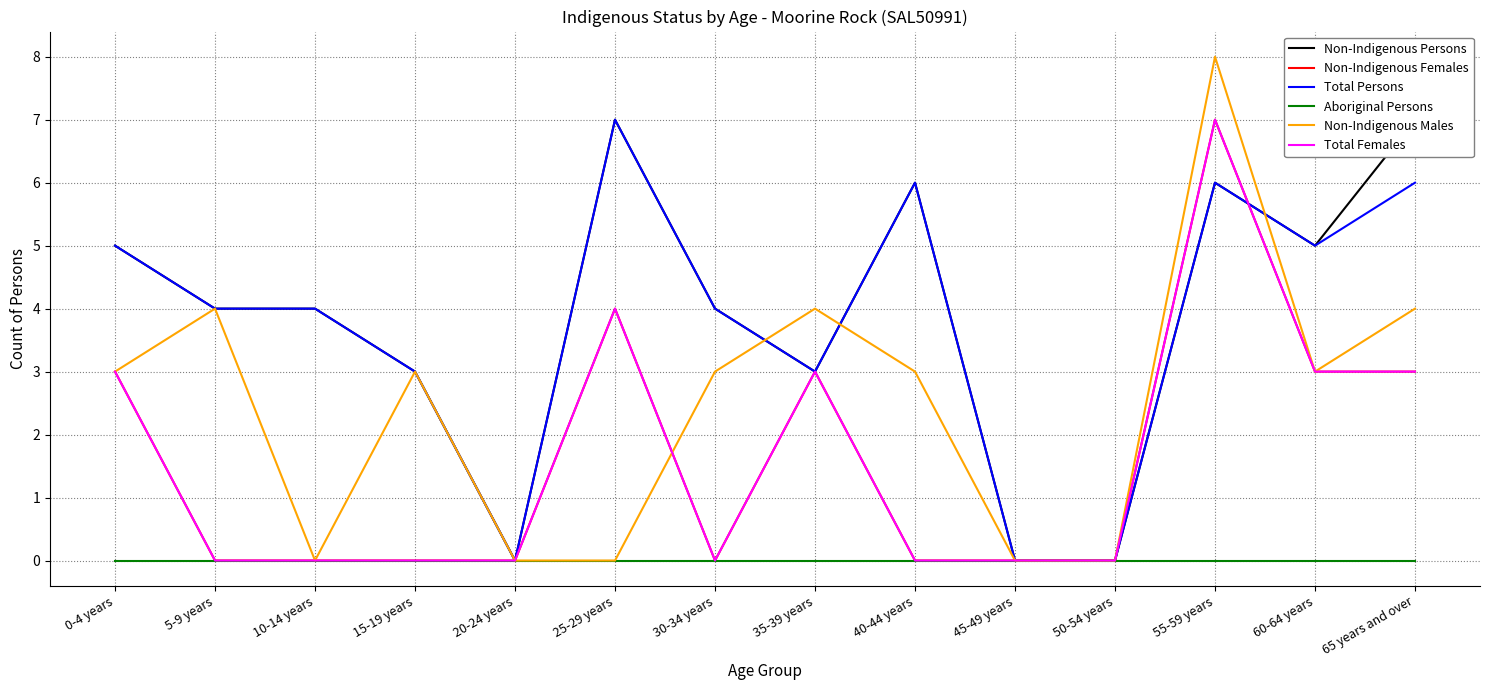

True or false: Non-Indigenous Persons has a value of 6 at 40-44 years.

True